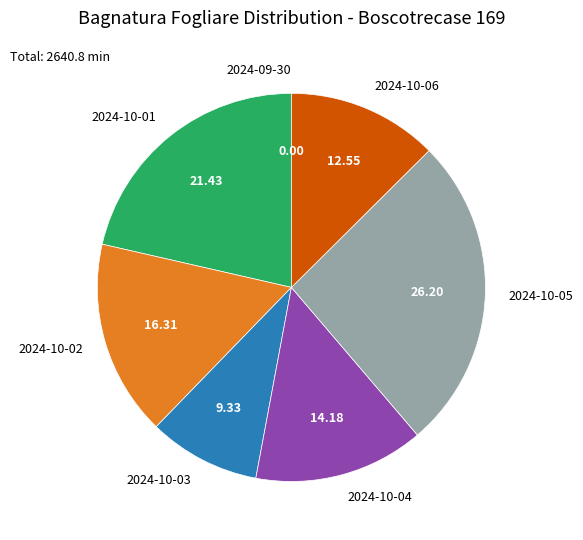

Is the sum of 2024-10-05 and 2024-10-02 greater than half?

No